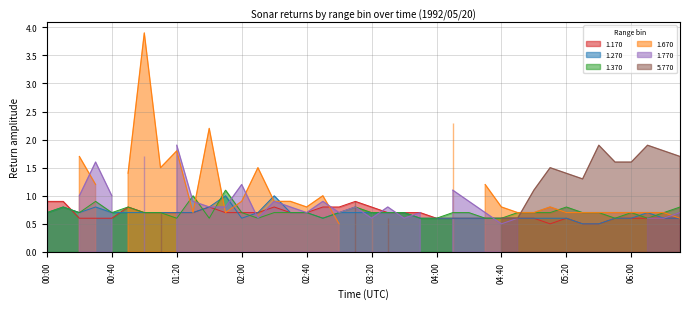

What is the difference between the maximum and minimum values in the 1.370 series?

0.5